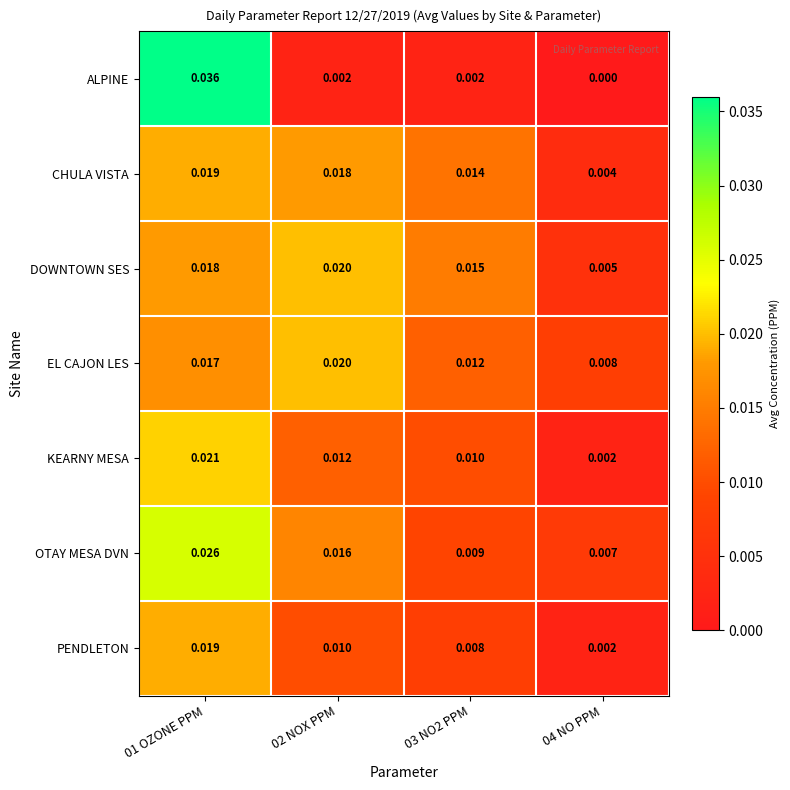

Which label corresponds to the smallest value in the chart?

04 NO PPM